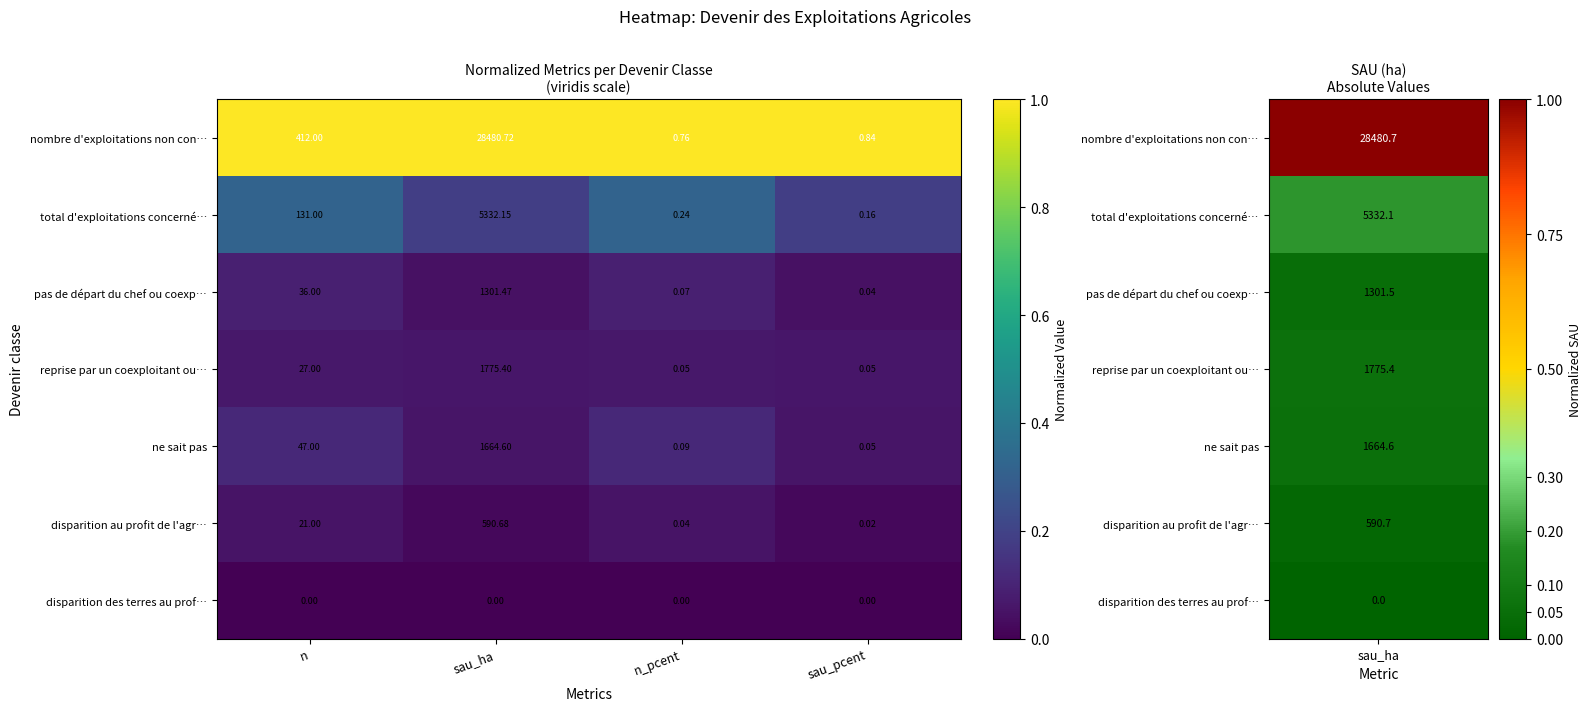

What is the total value across all series at sau_pcent?

1.2